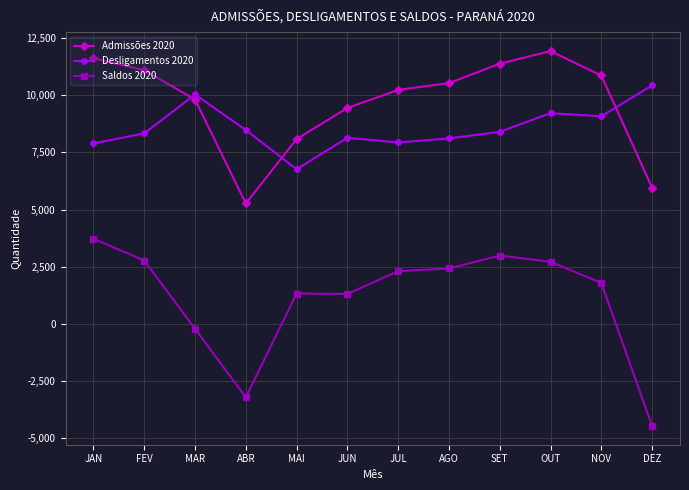

Is the value of Admissões 2020 at NOV greater than the value of Desligamentos 2020 at AGO?

Yes